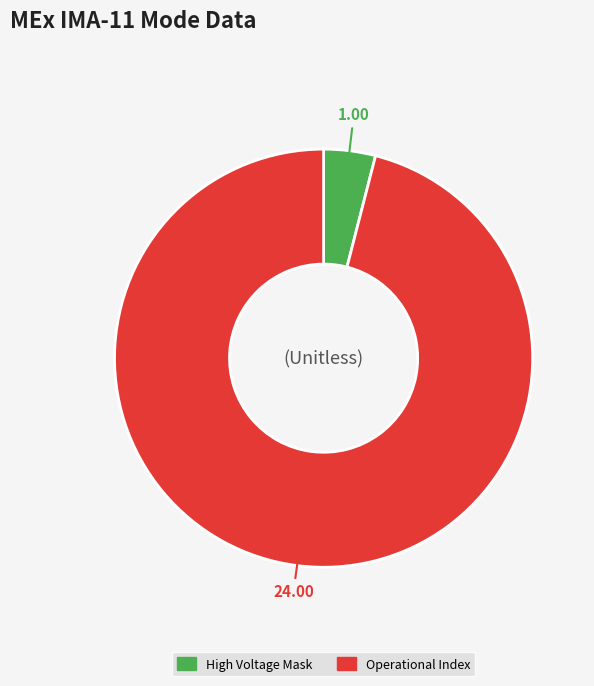

Does any single category account for the majority?

Yes